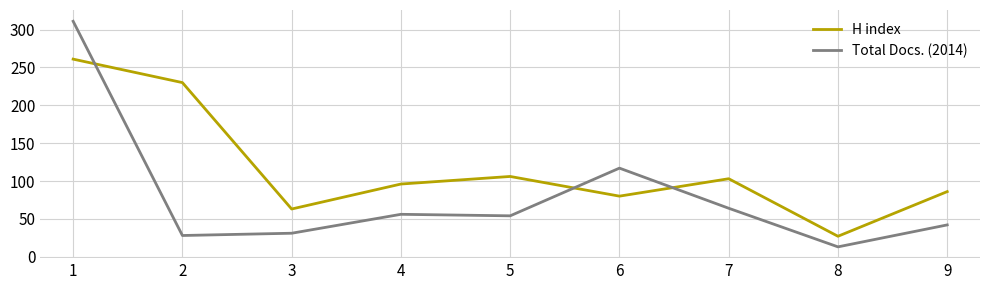

Which series has the widest spread of values?

Total Docs. (2014)